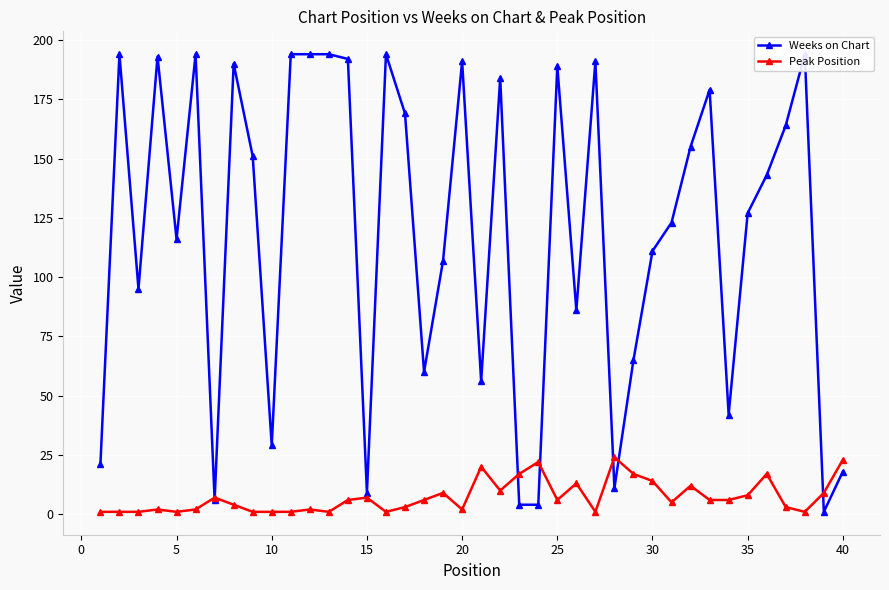

Where do Weeks on Chart and Peak Position first cross each other?

20 and 25